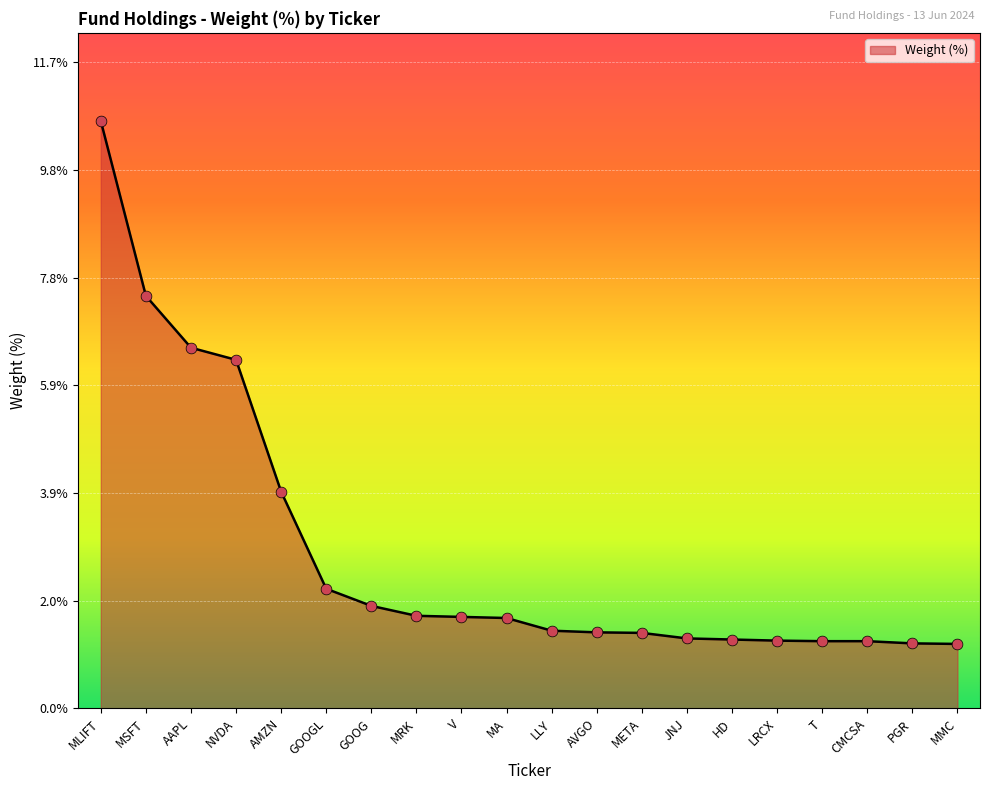

Approximately how many times larger is the value at T compared to LLY?

0.9